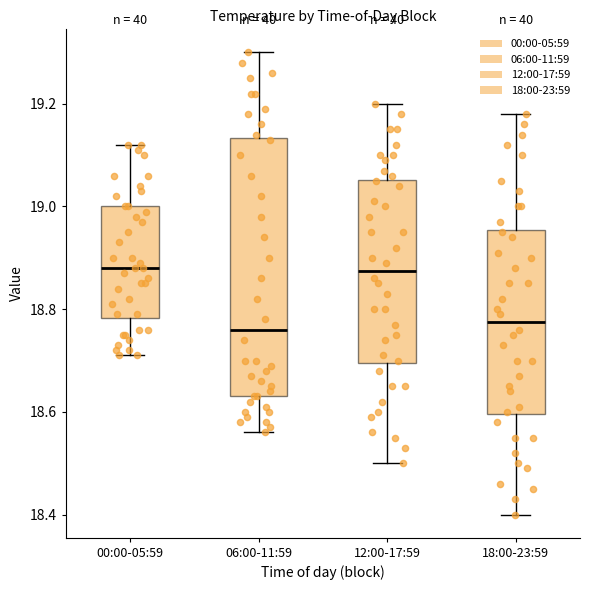

Which box is the tallest, from its lower edge to its upper edge?

06:00-11:59